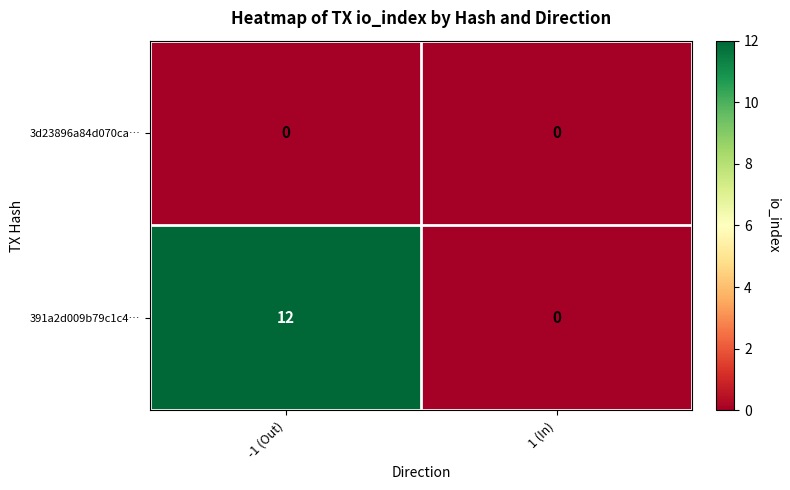

Rank the series by their average value, from lowest to highest.

3d23896a84d070ca…, 391a2d009b79c1c4…